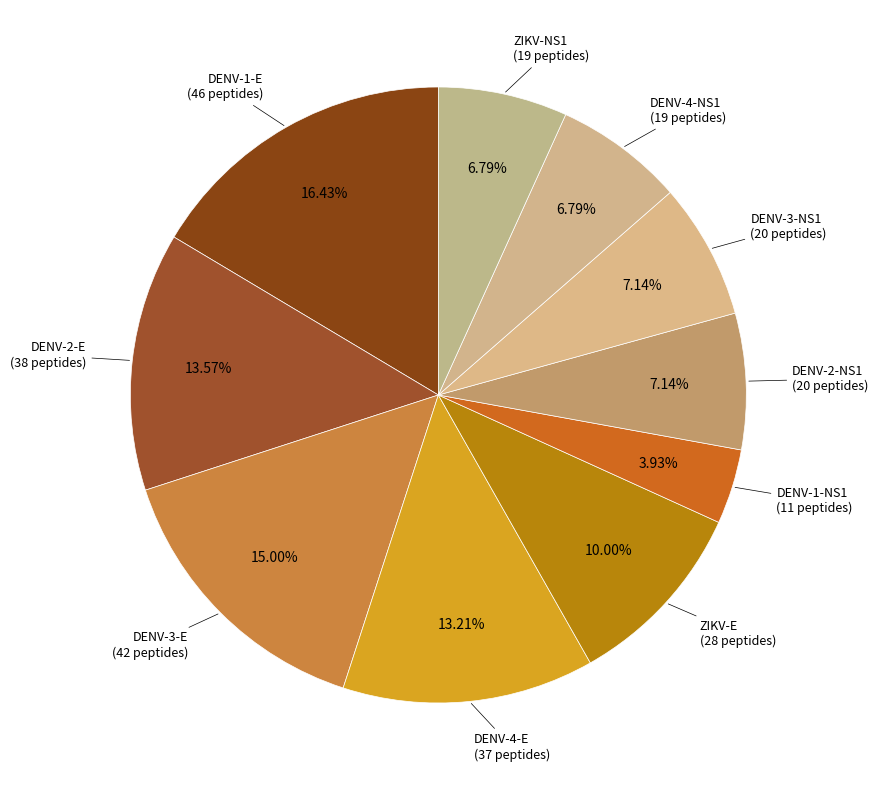

Which category has the biggest portion of the pie?

DENV-1-E